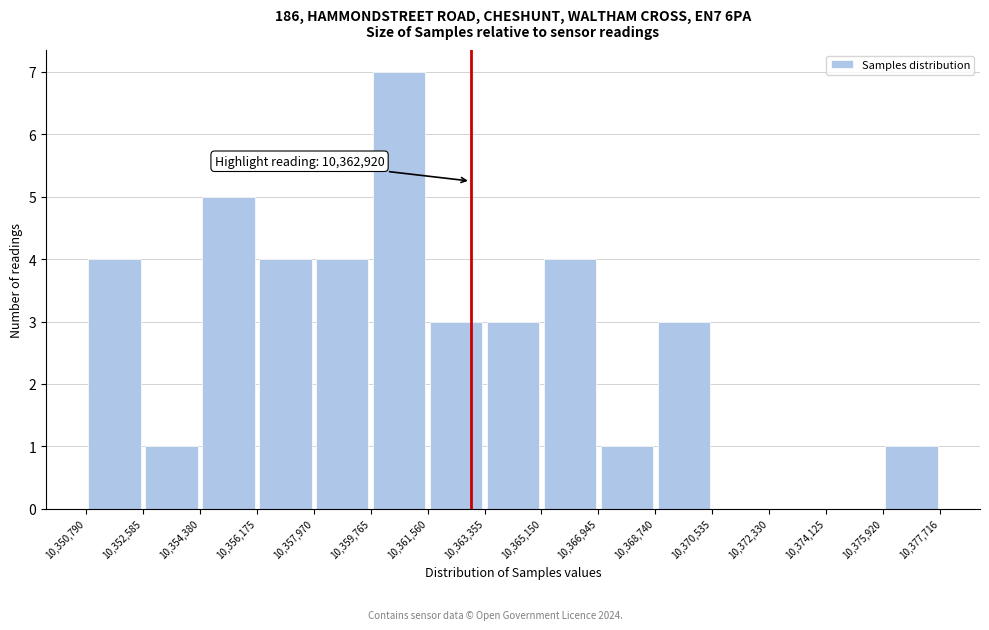

Over which range of the x-axis is the bar tallest?

10,359,765 to 10,361,560